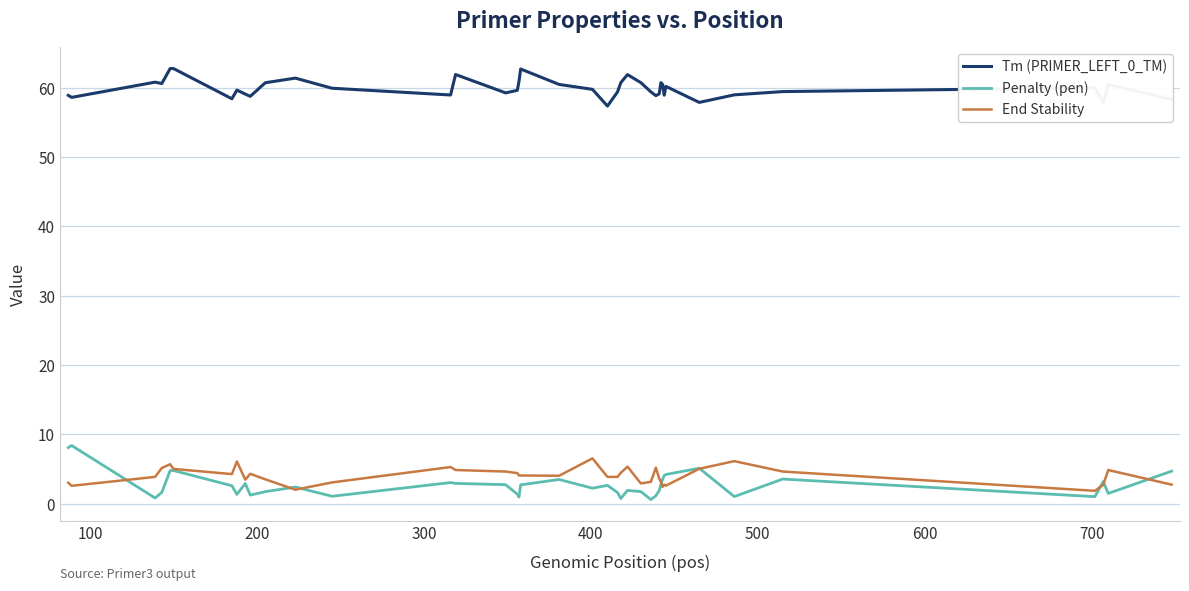

What is the maximum value for End Stability?

6.5